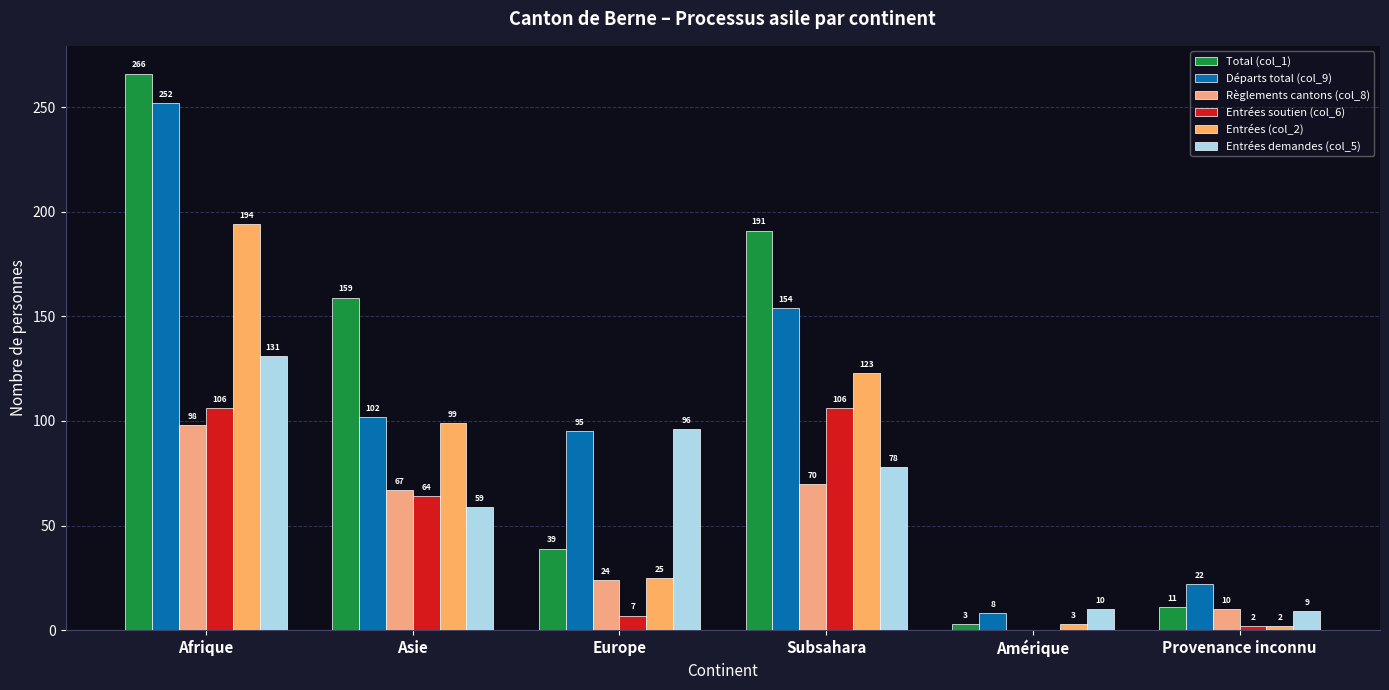

Which category has the highest value across all series?

Afrique